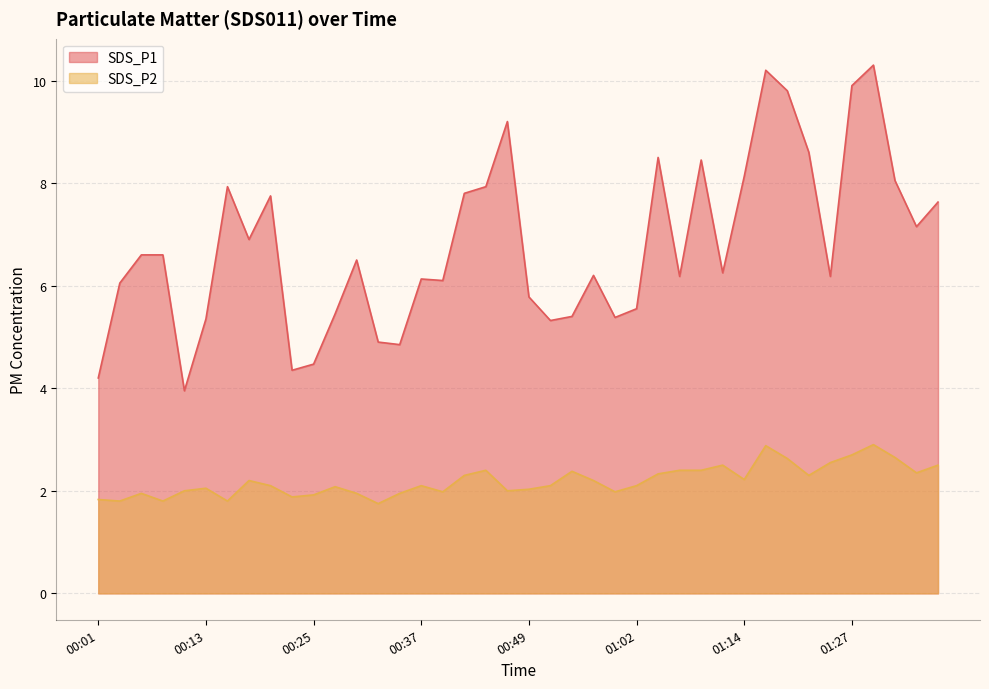

Where is the first local minimum for SDS_P2?

00:03